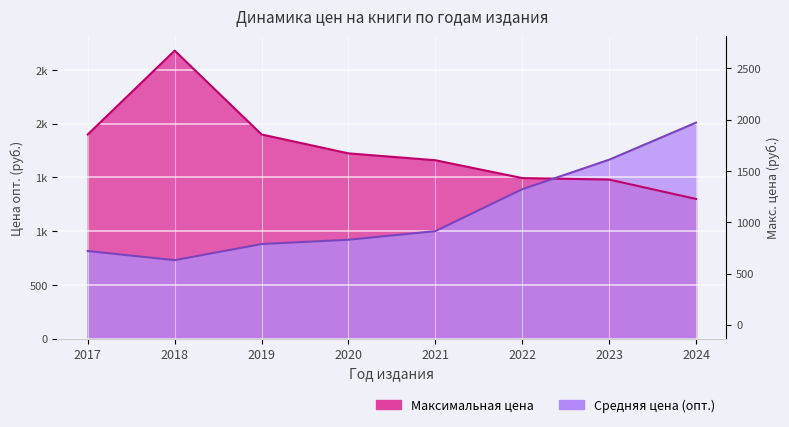

Which series has the widest spread of values?

Максимальная цена